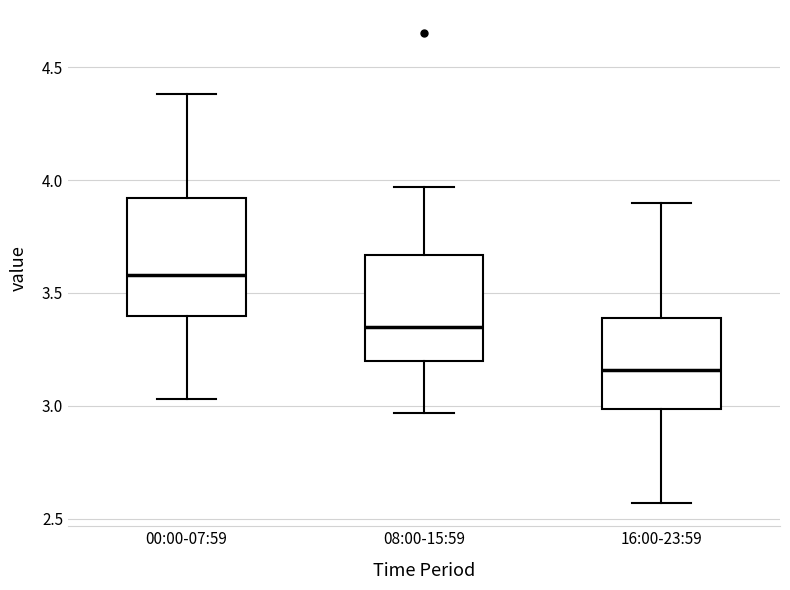

Where does the lower whisker of the box for 08:00-15:59 end on the y-axis? The values are not printed on the chart, so give them approximately, as read against the axis.

2.95